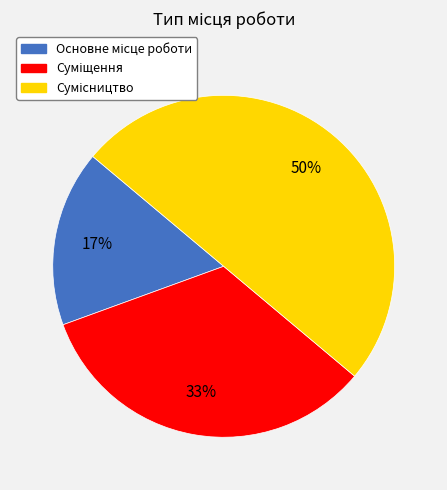

To the nearest percent, what is the average slice percentage?

33%